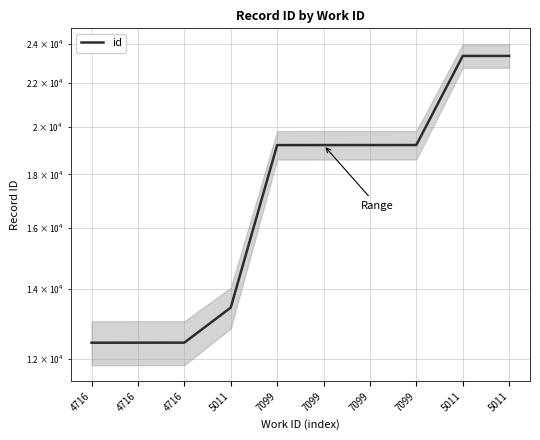

Where does the data first go above 19202?

7099